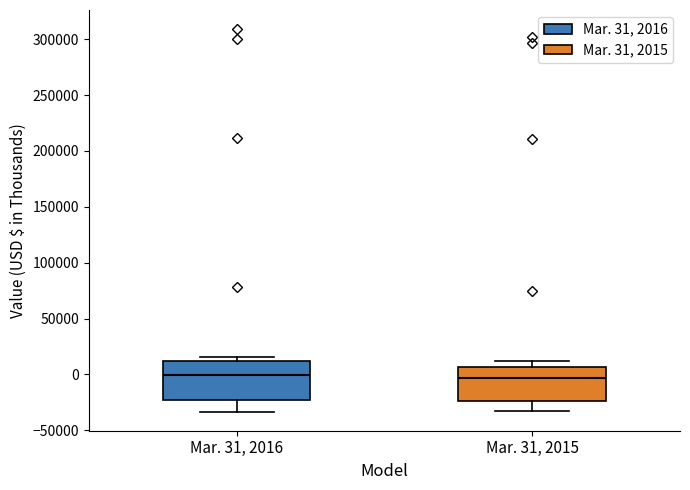

Where is the upper edge of the box for Mar. 31, 2016 on the y-axis? The values are not printed on the chart, so give them approximately, as read against the axis.

10000